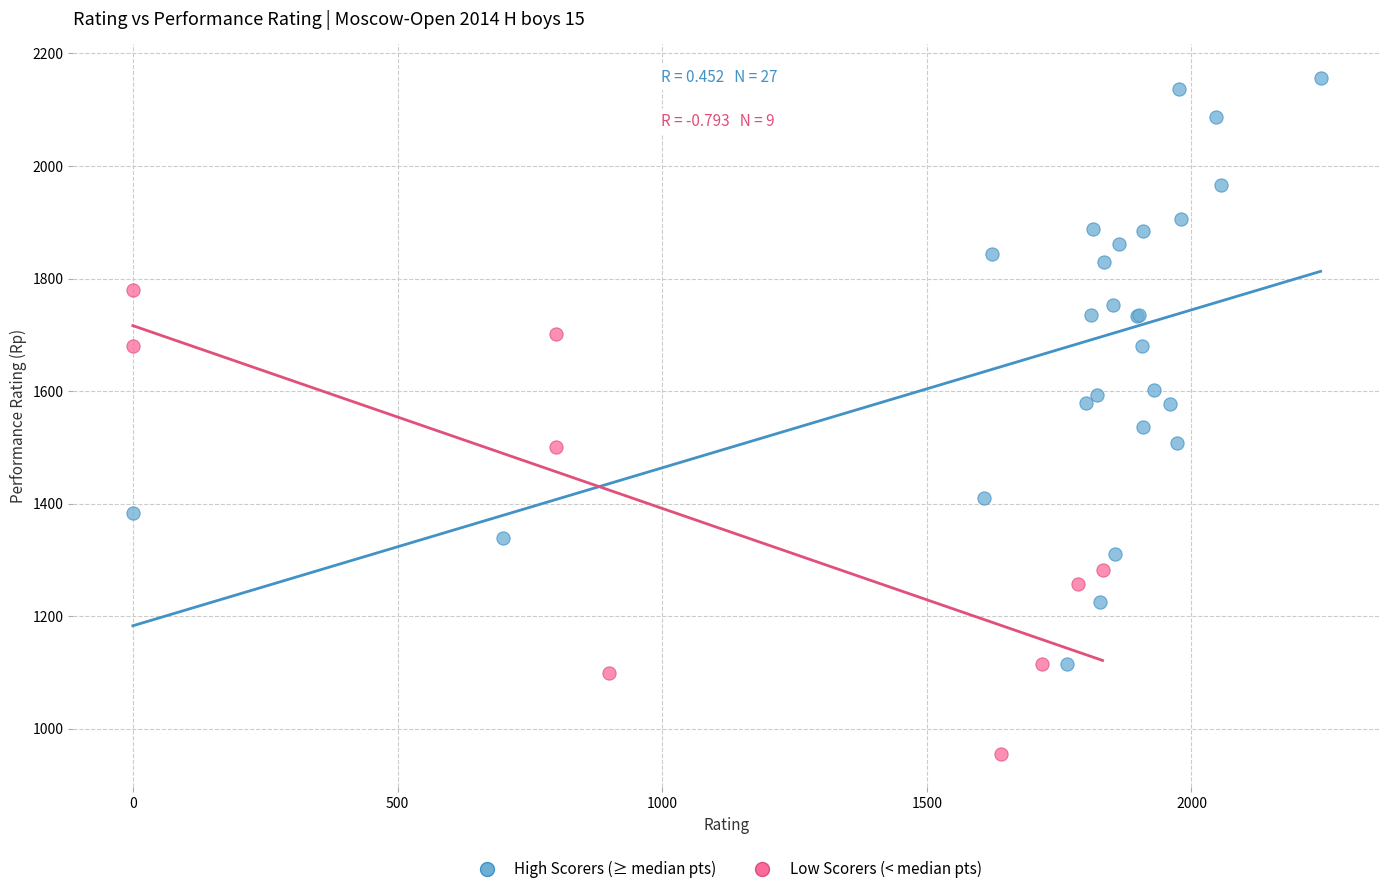

Which series reaches the maximum Y coordinate?

High Scorers (≥ median pts)